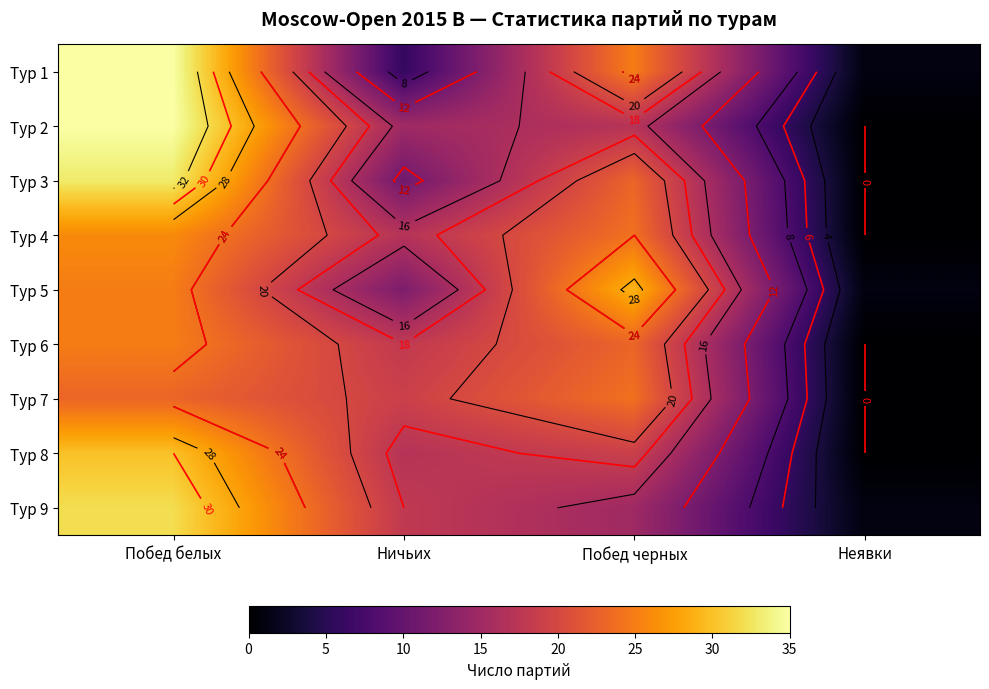

Which has a higher value, Ничьих or Неявки?

Ничьих